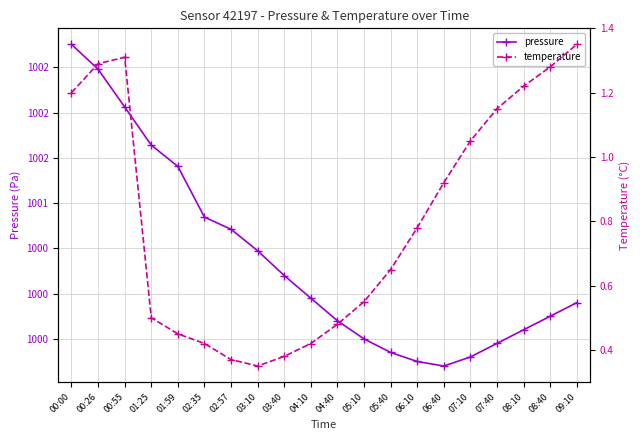

How many categories are shown in the chart?

20